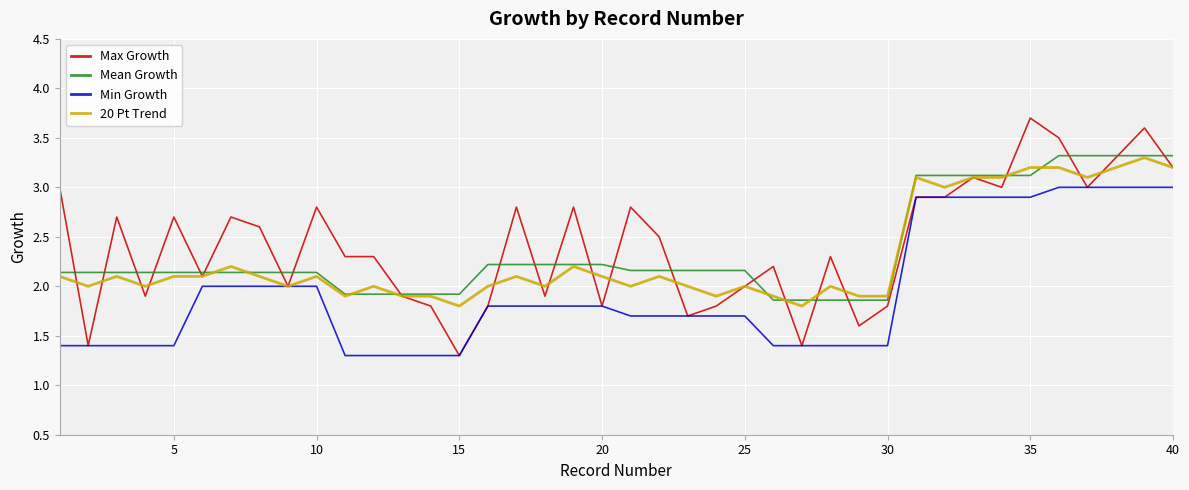

True or false: Min Growth and Mean Growth cross at least once.

False